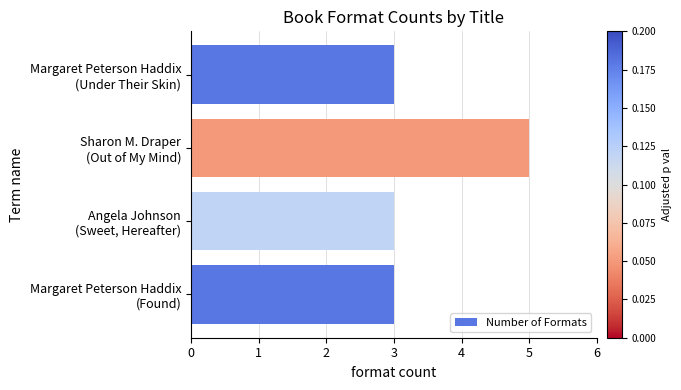

What is the sum of all values?

14